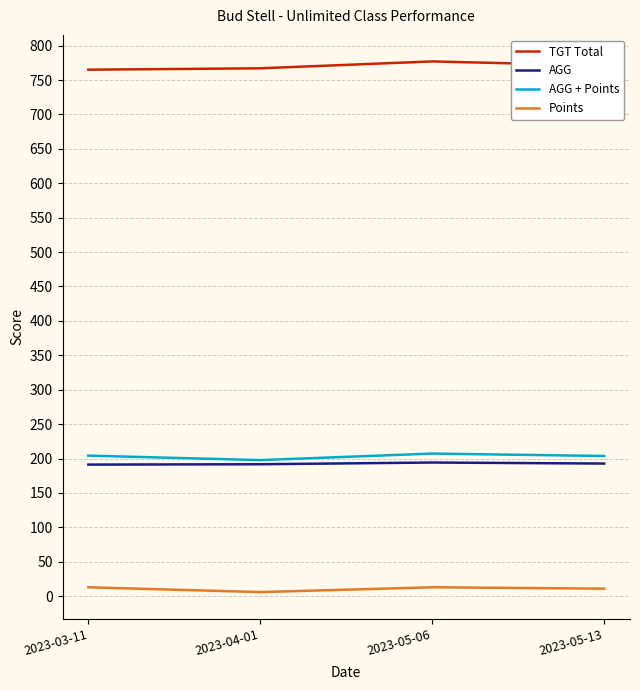

Which series has the largest total across all categories?

TGT Total